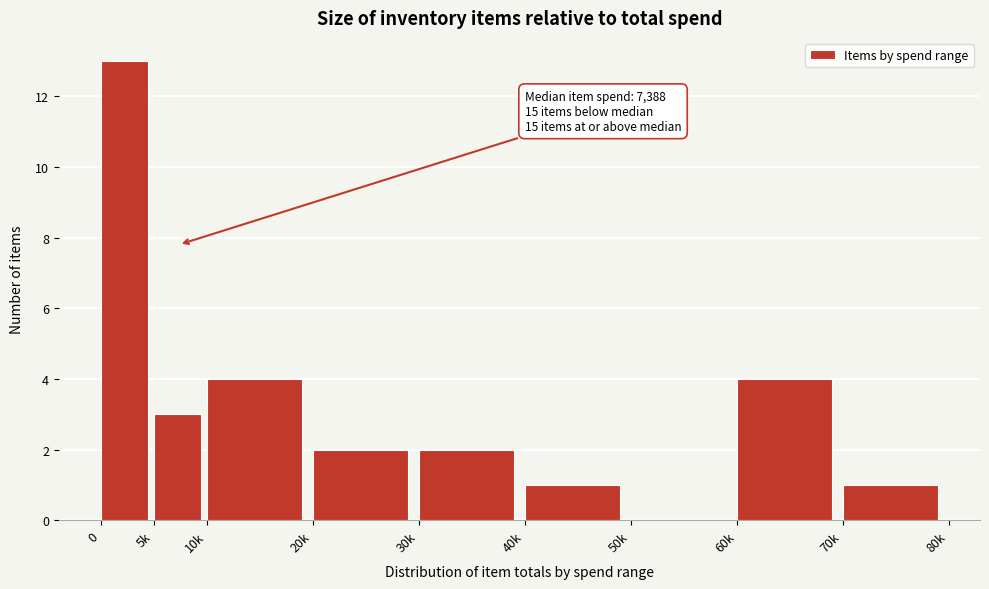

Reading right to left, transcribe all the data shown in this chart.

70k=1	60k=4	50k=0	40k=1	30k=2	20k=2	10k=4	5k=3	0=13